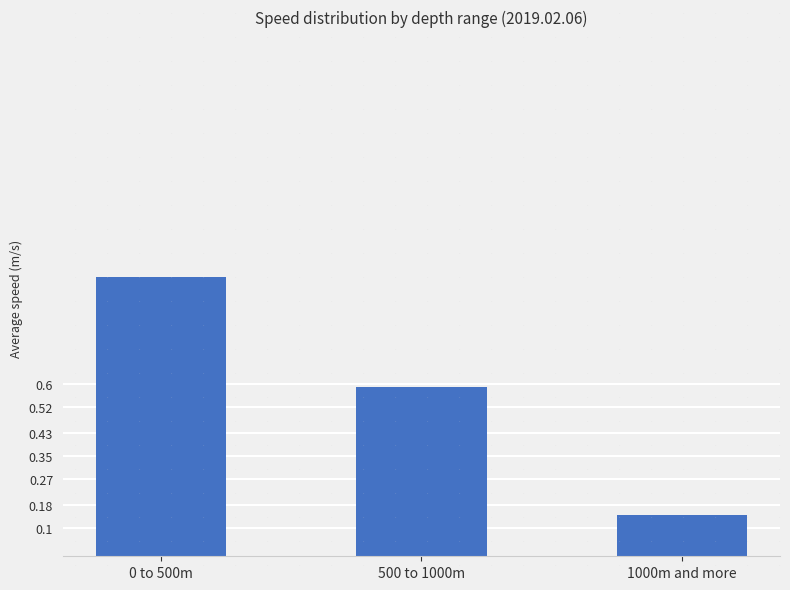

What is the change in value from 500 to 1000m to 1000m and more?

-0.4